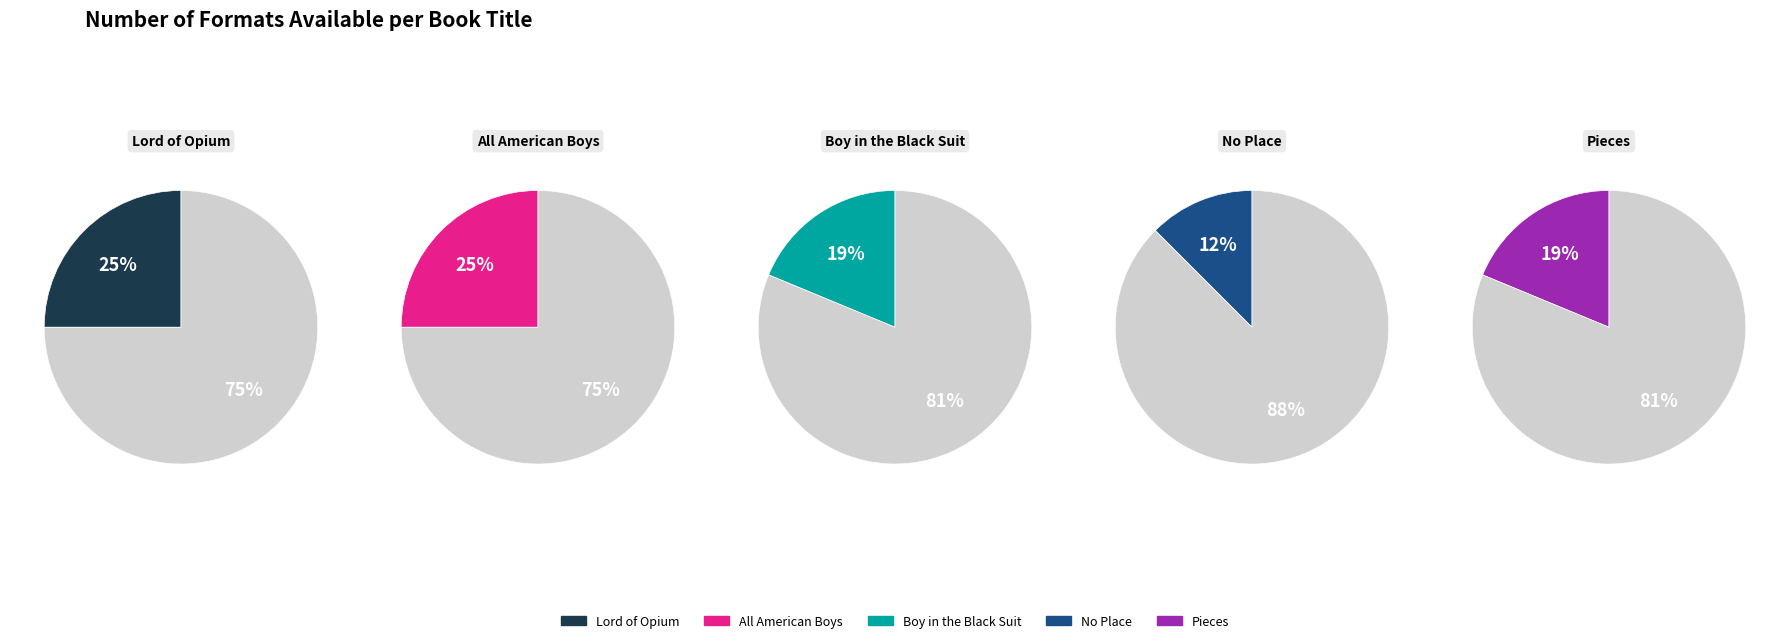

To the nearest percent, what is the average slice percentage?

20%